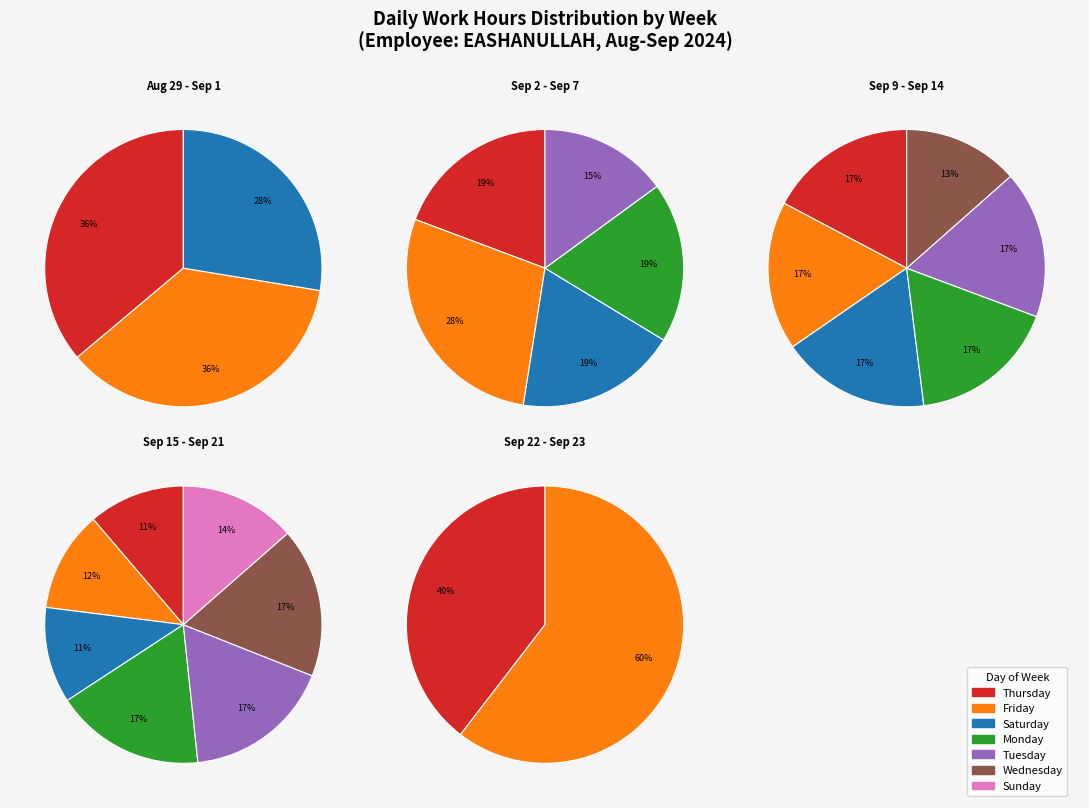

Approximately how many times larger is the value at Tue_3 compared to Thu?

0.6